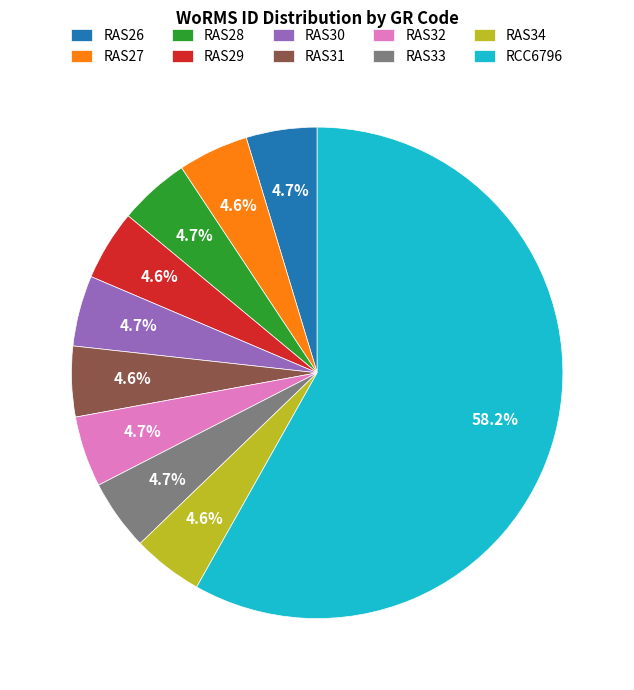

What portion of the pie excludes RAS26?

95.3%